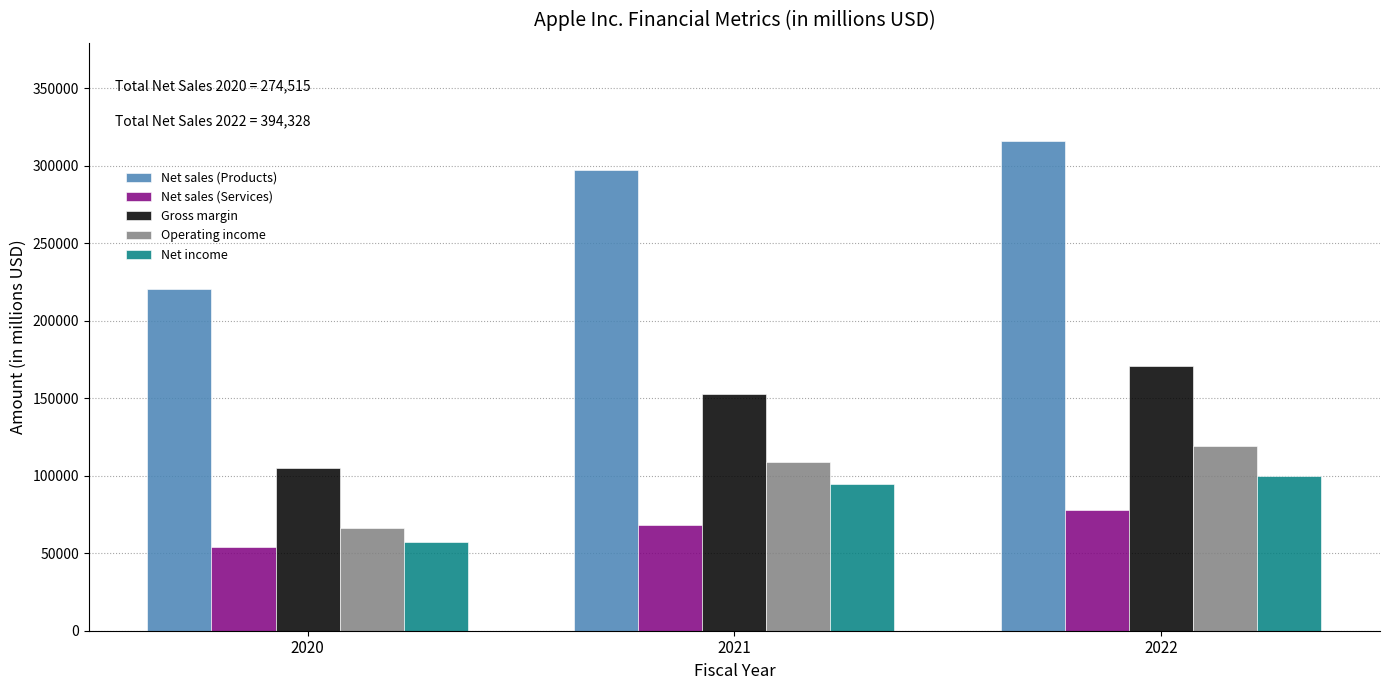

Reading left to right, what are all the values shown in this chart?

Net sales (Products): 2020=220747	2021=297392	2022=316199
Net sales (Services): 2020=53768	2021=68425	2022=78129
Gross margin: 2020=104956	2021=152836	2022=170782
Operating income: 2020=66288	2021=108949	2022=119437
Net income: 2020=57411	2021=94680	2022=99803